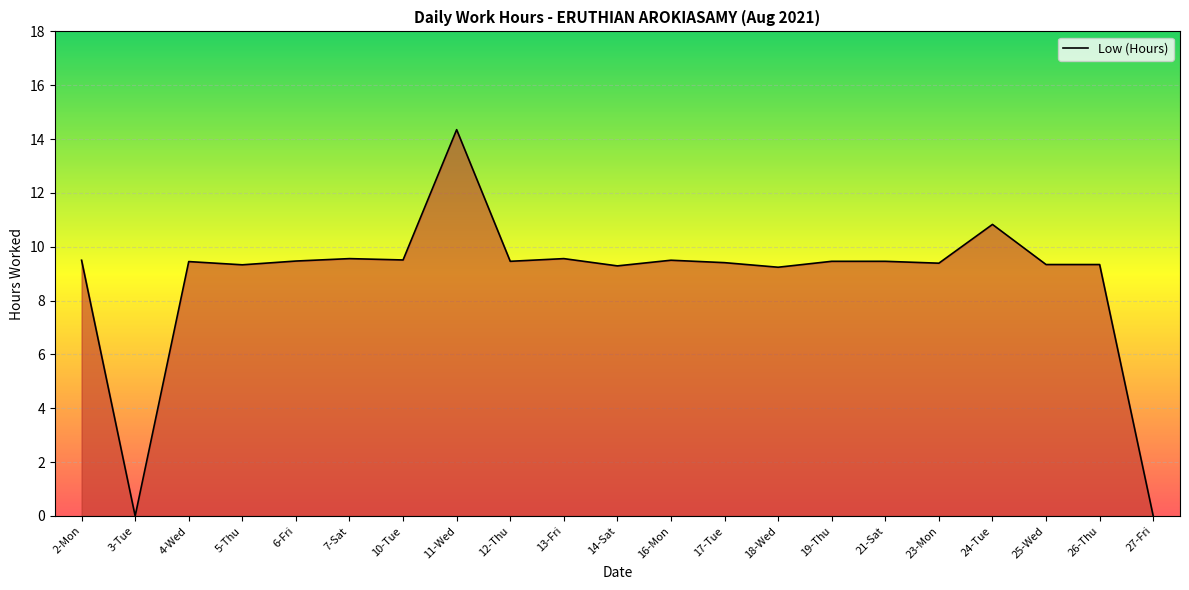

What position from the right is 12-Thu?

13